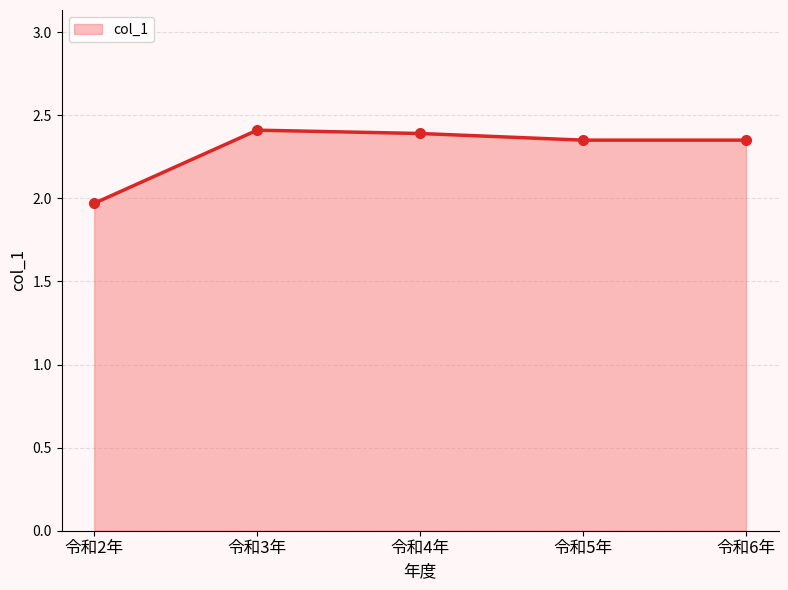

Which has a higher value, 令和2年 or 令和6年?

令和6年